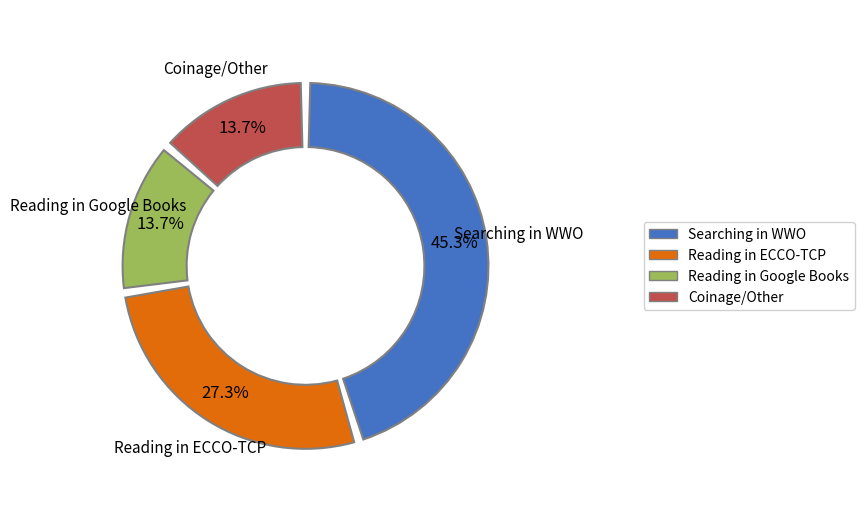

True or false: Reading in Google Books accounts for 1% of the total.

False